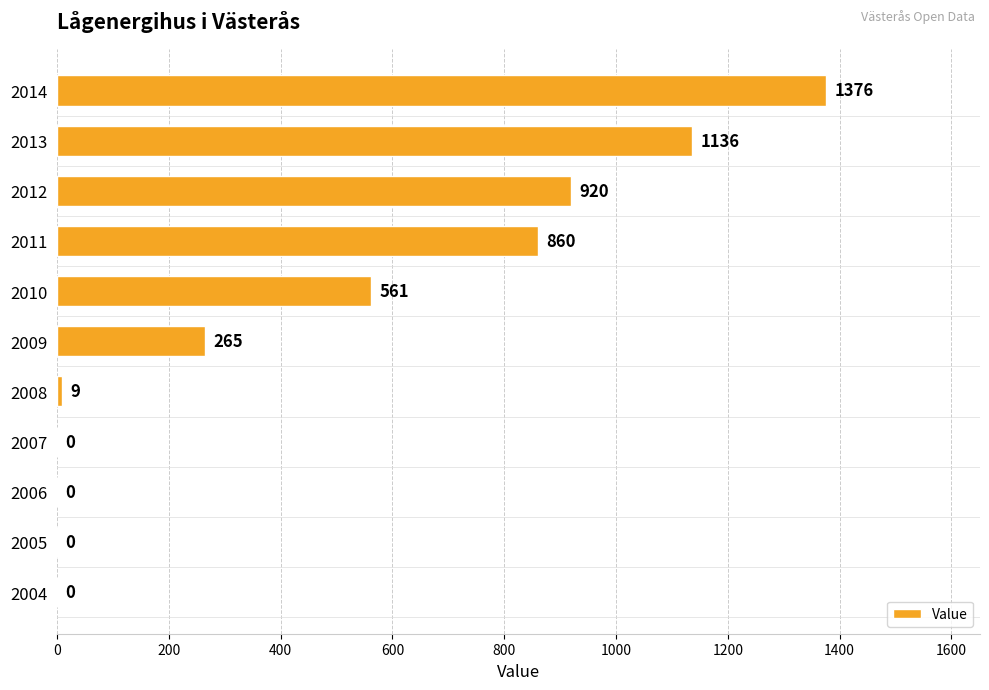

Which has a higher value, 2014 or 2004?

2014